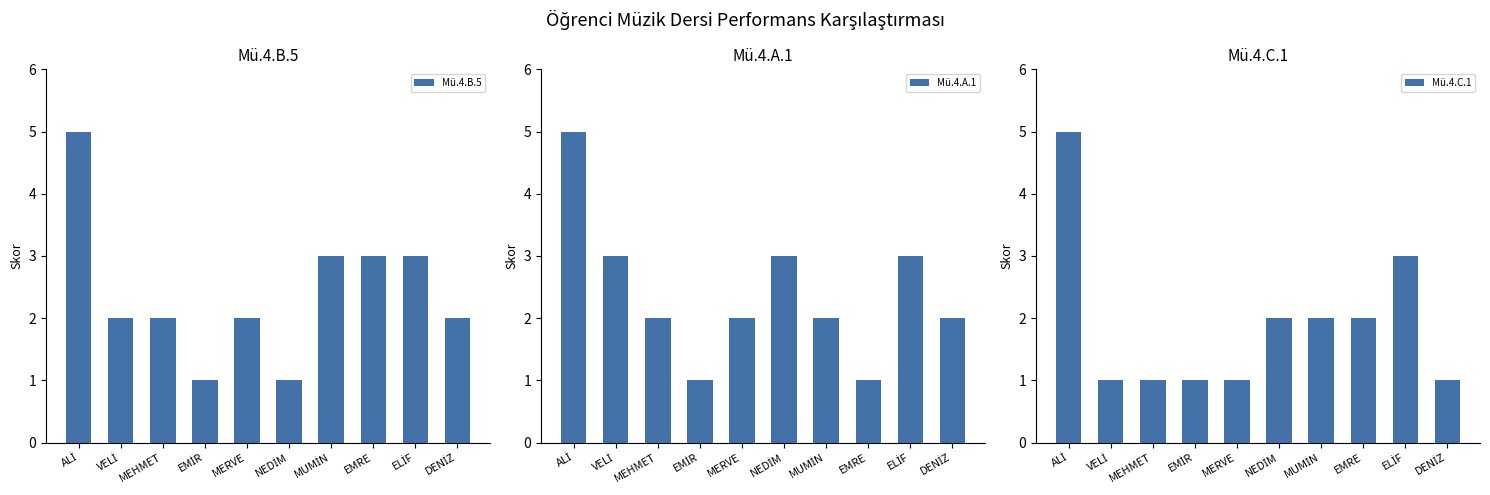

What is the spread (max minus min) of values at EMRE?

2